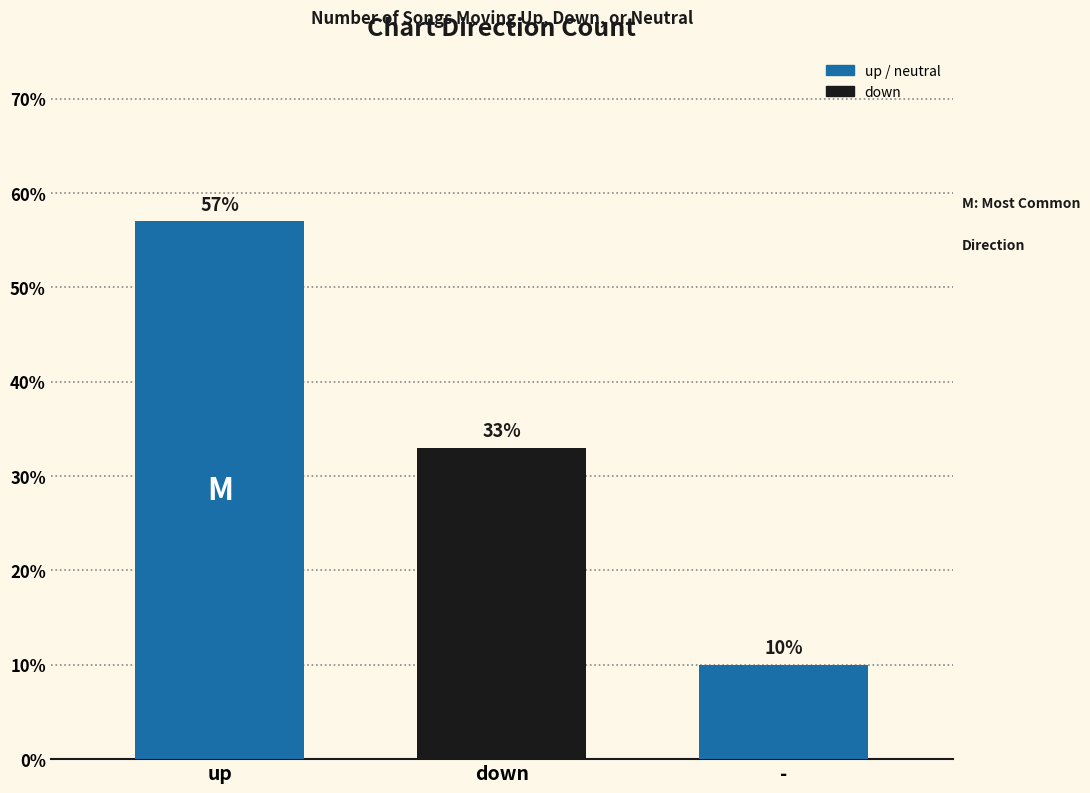

What is the sum of the values at - and down?

43